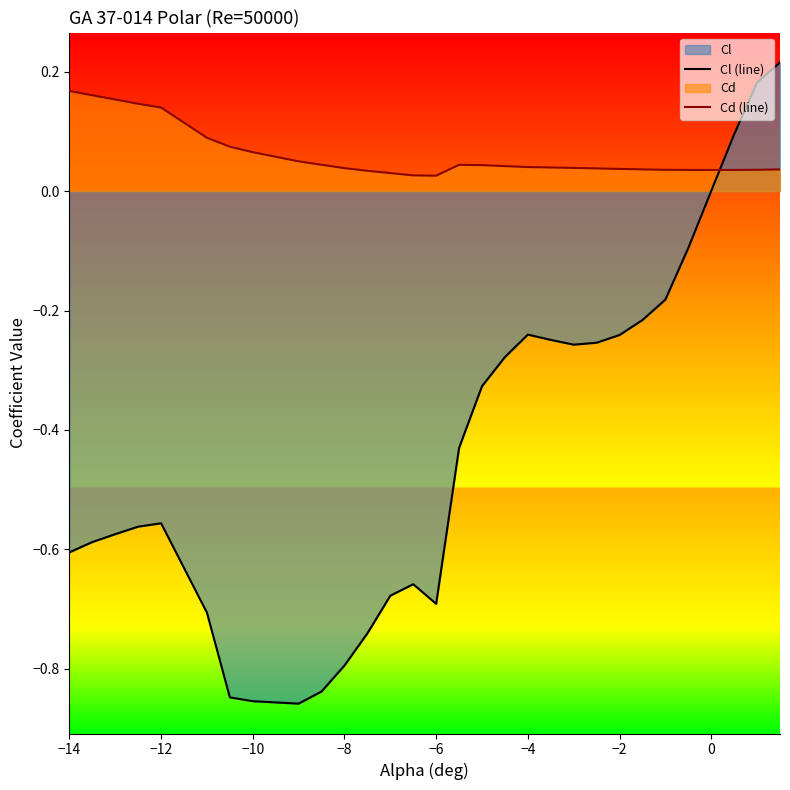

How many data points in Cl (line) are above 0?

4